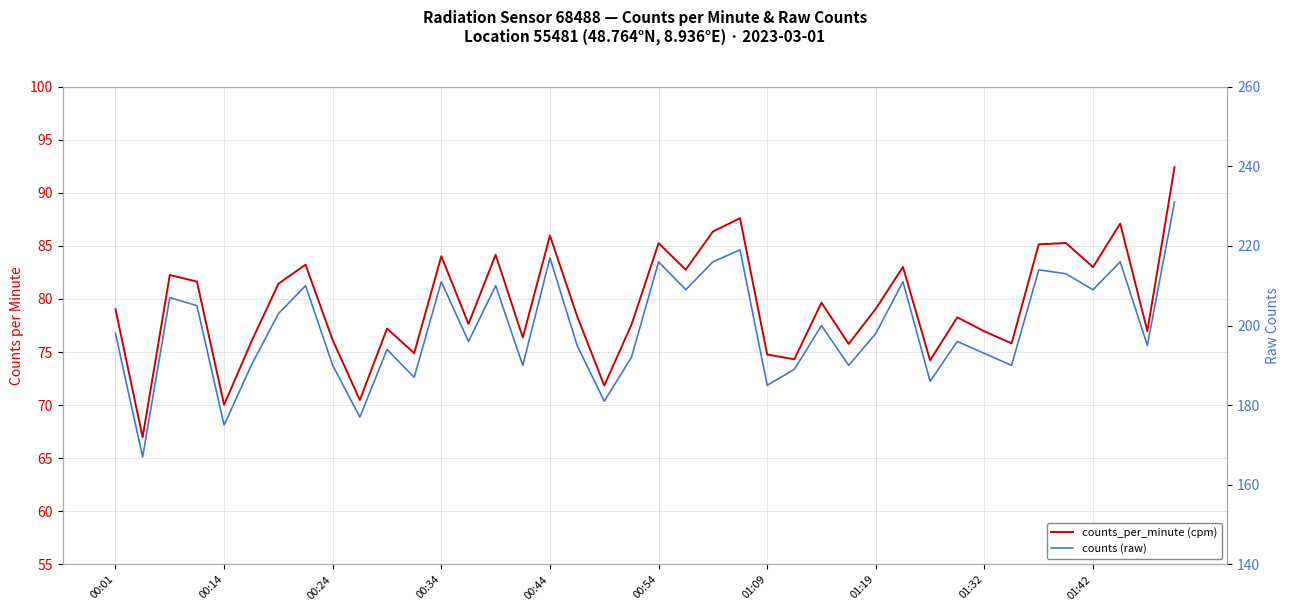

What is the difference between the highest and lowest values at 35?

127.7